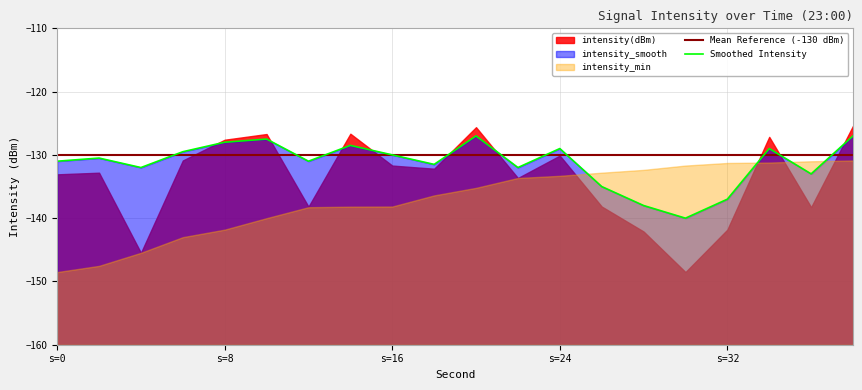

True or false: intensity(dBm) has a value of -51.9 at 4.

False